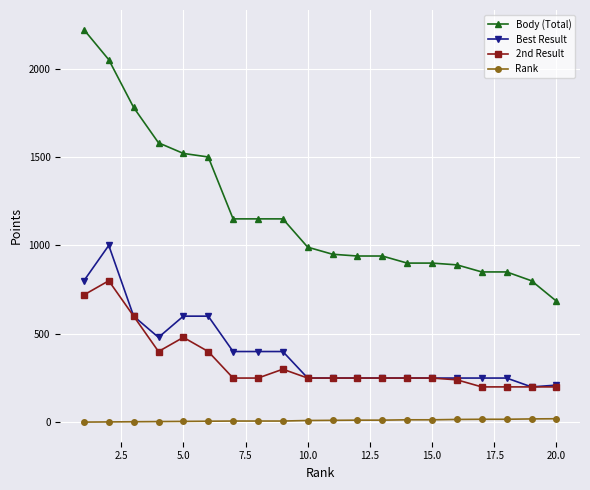

Which series has the widest spread of values?

Body (Total)